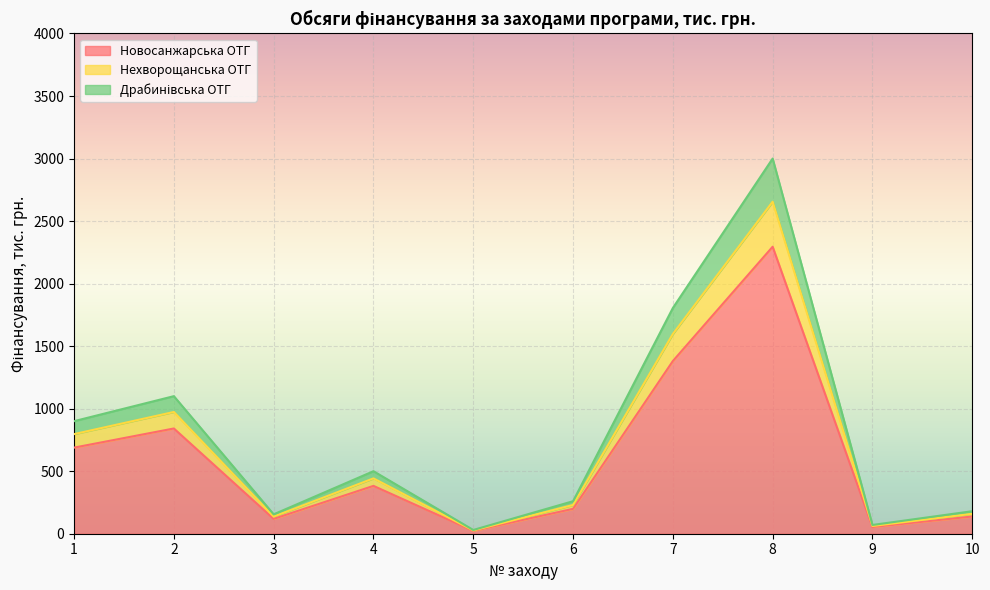

At which category is the sum across all series the highest?

8